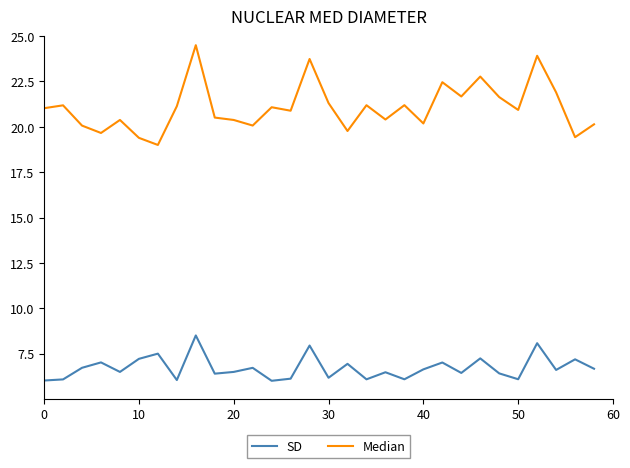

What are all the series names shown in the legend?

SD, Median